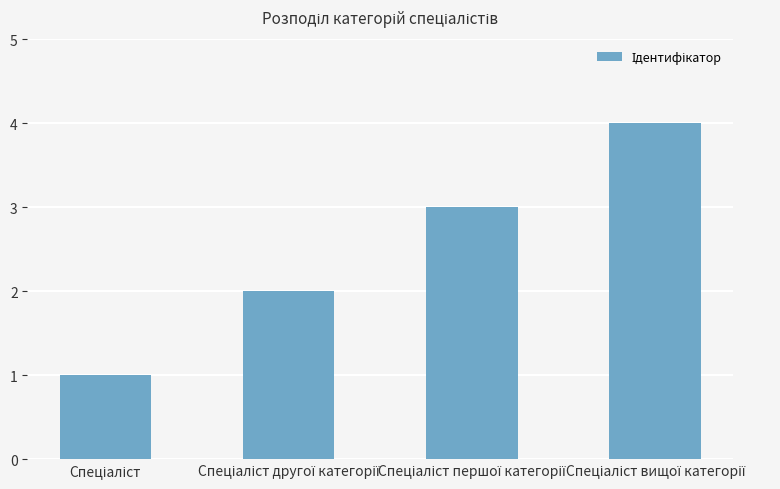

How many data points are less than 3?

2